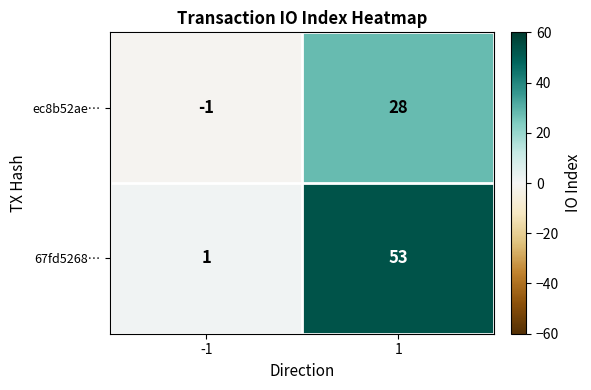

Reading right to left, transcribe all the data shown in this chart.

ec8b52ae…: 28	-1
67fd5268…: 53	1